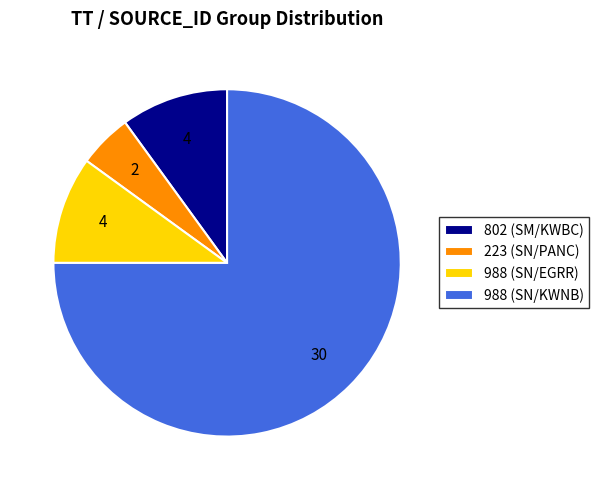

Do 223 (SN/PANC) and 802 (SM/KWBC) together represent more than half of the pie?

No